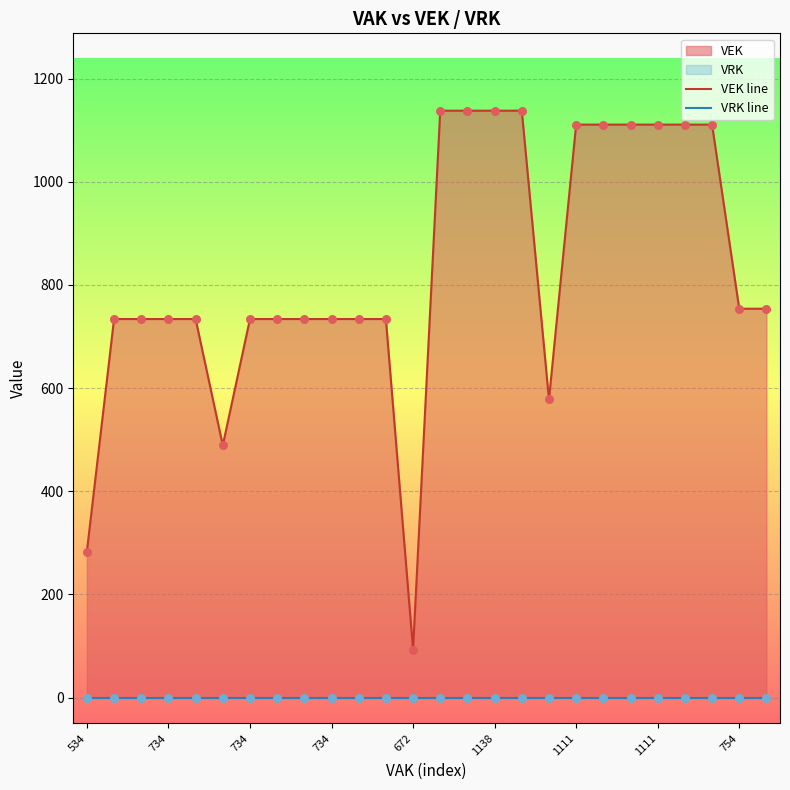

Which series has the widest spread of Y values?

VEK line